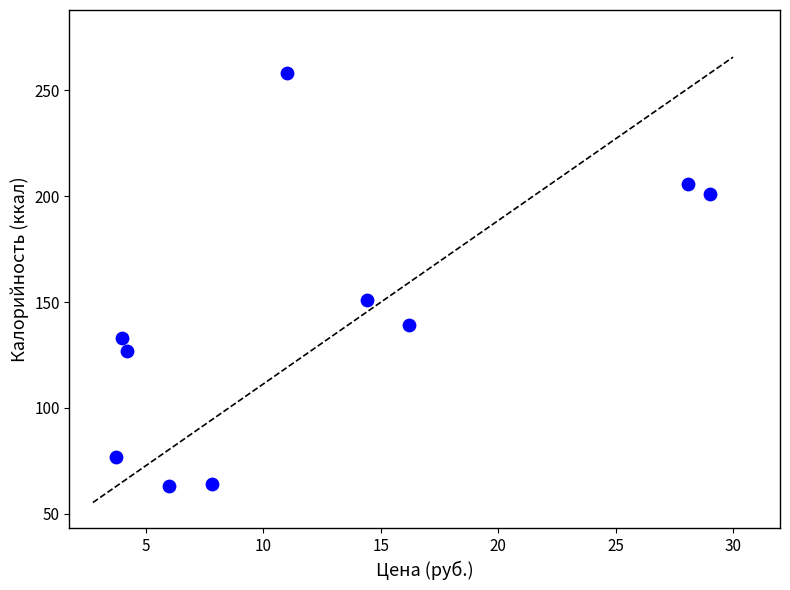

What Y value in the scatter plot is closest to 160?

151.0